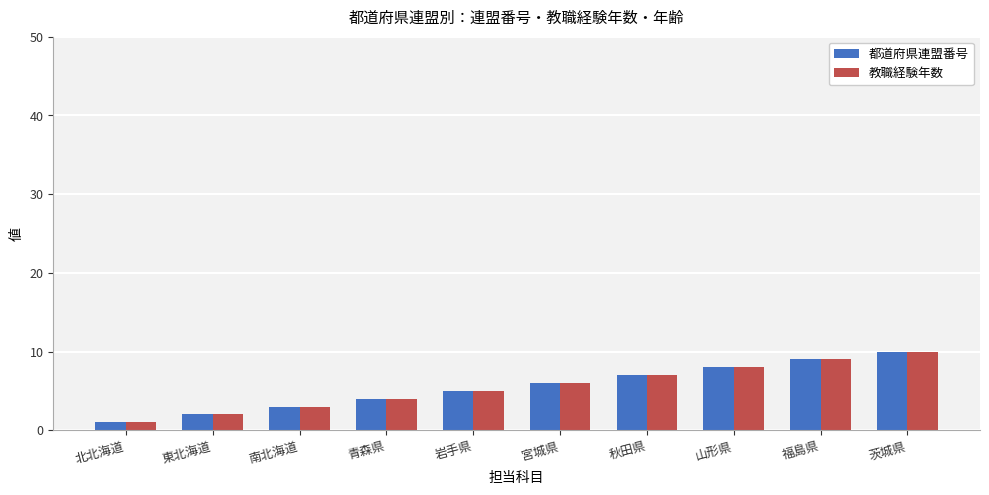

How many bars are there in total?

20